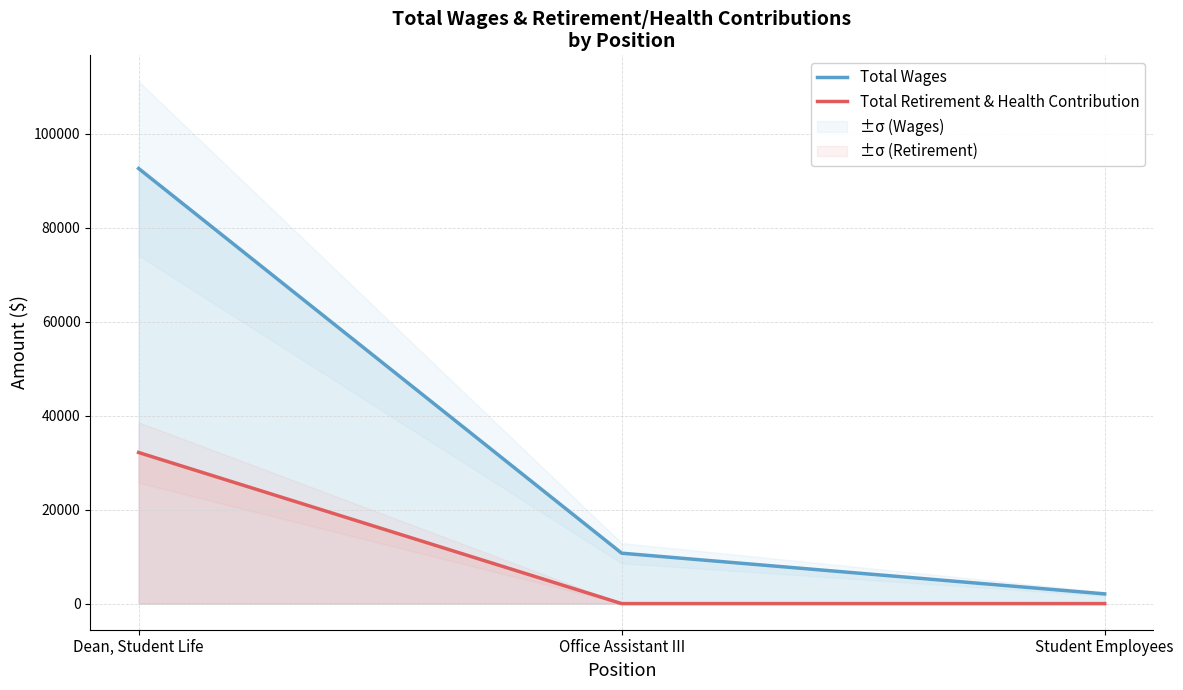

List the series in order of their overall mean, highest first.

Total Wages, Total Retirement & Health Contribution